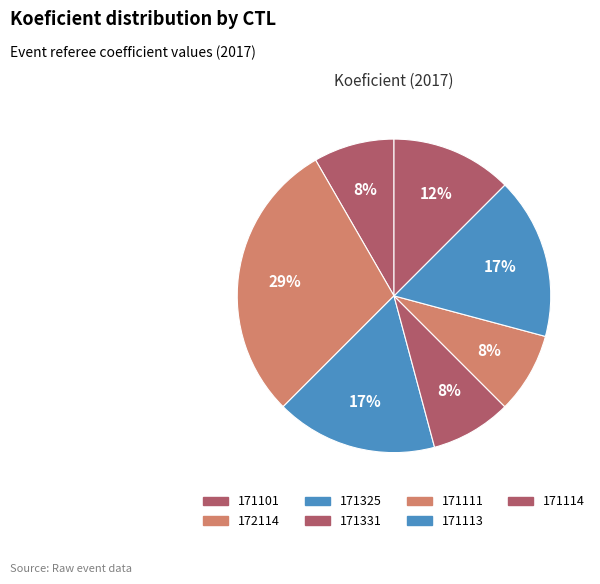

What is the change in value from 172114 to 171113?

-3